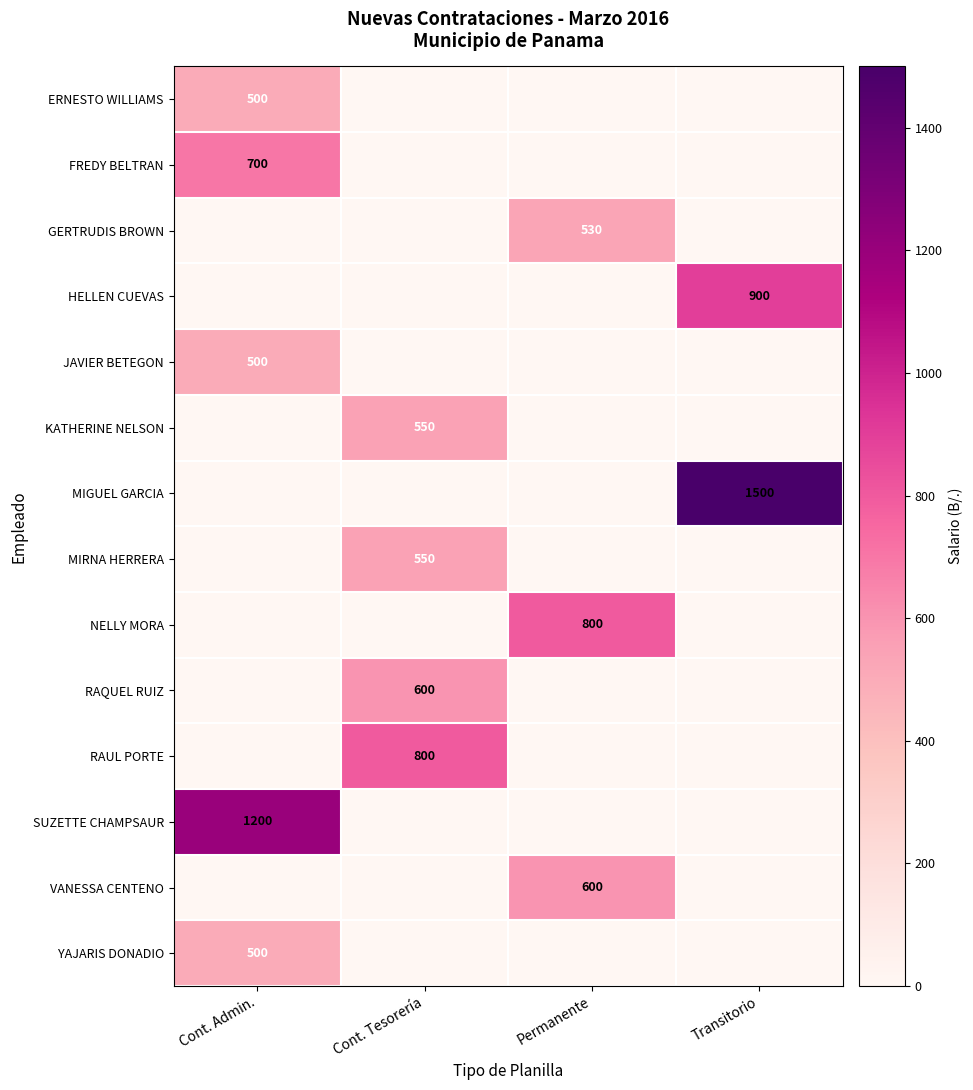

True or false: KATHERINE NELSON has a value of 227 at Cont. Tesorería.

False